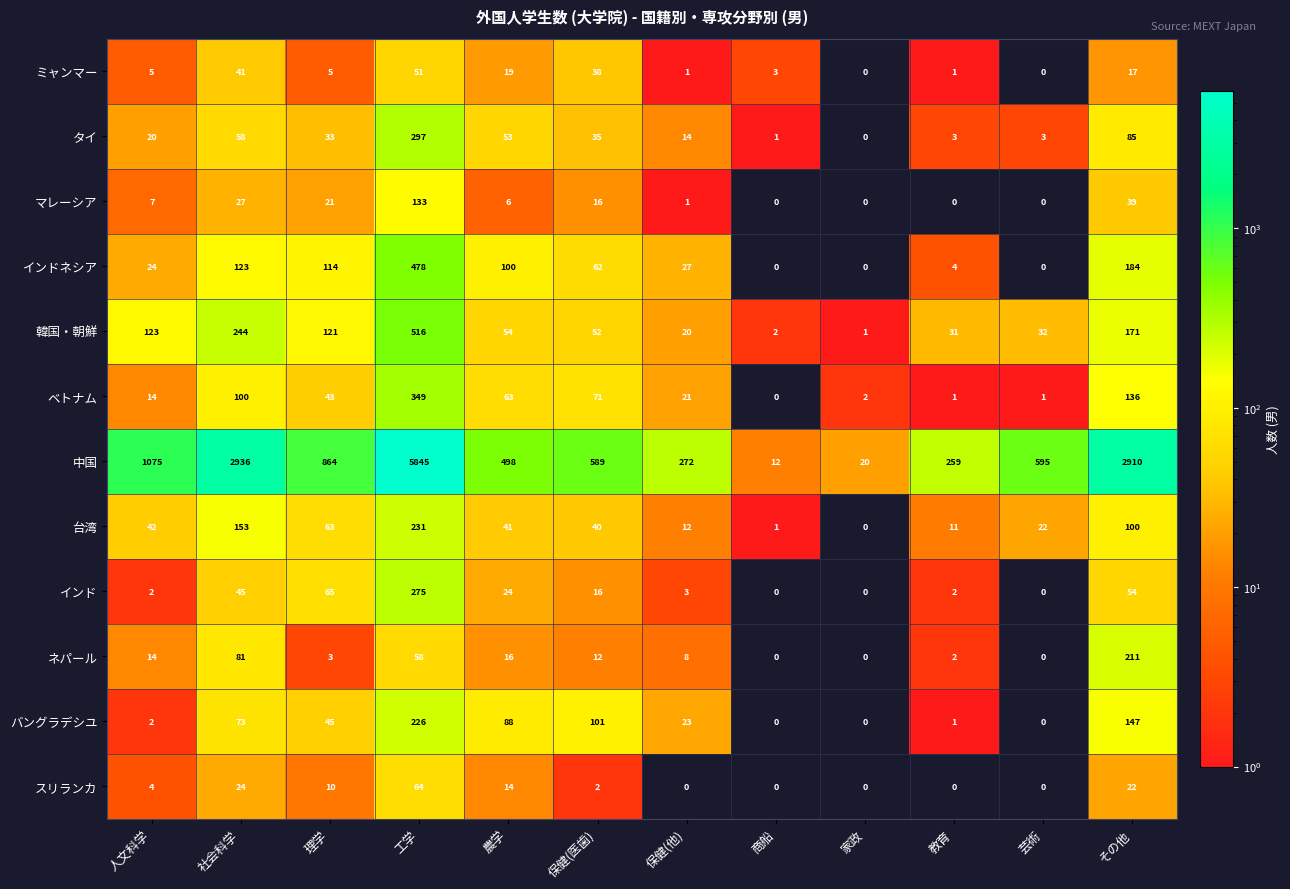

Which series changed the most between 保健(医歯) and 家政?

中国